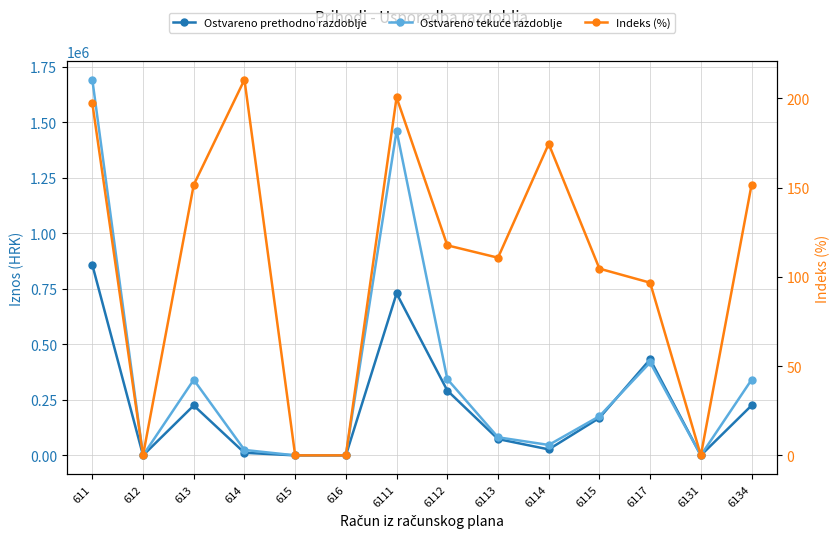

What is the greatest value displayed?

1692312.9